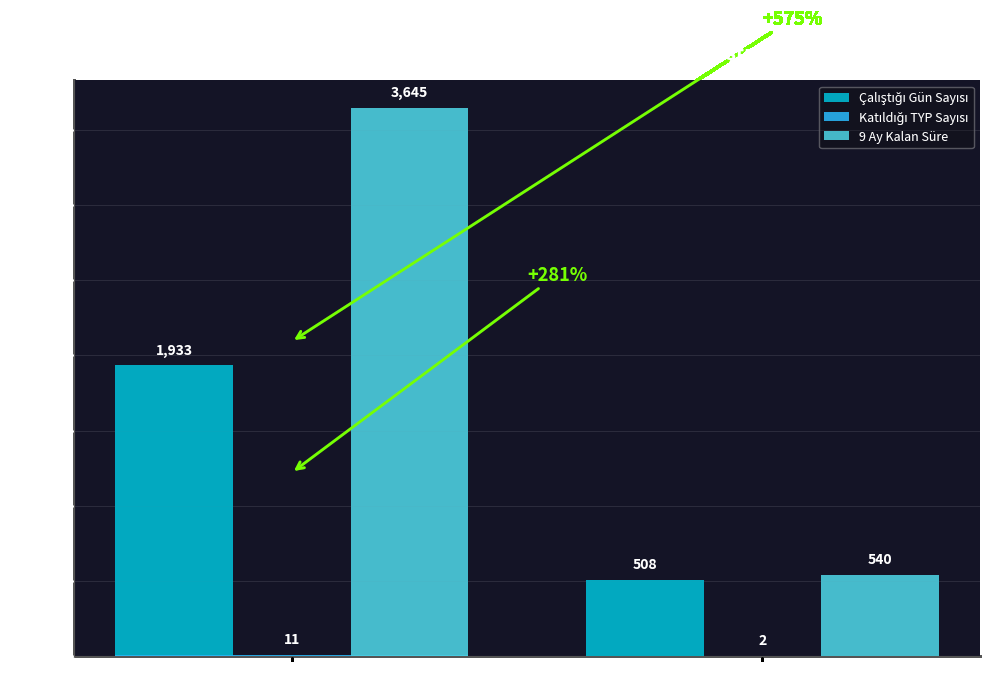

What is the total value across all series at Yerine Geçme?

1050